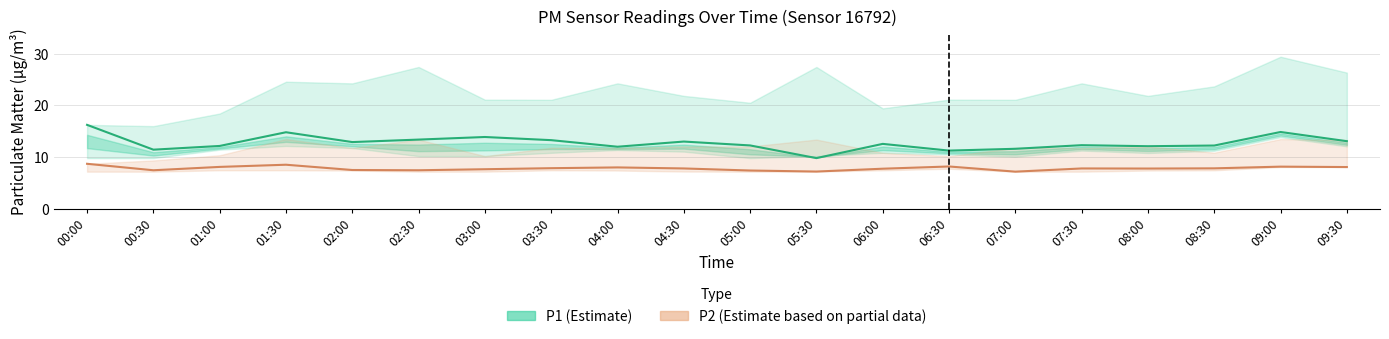

Is it true that P2 (Partial Estimate) equals 13.1 at 04:30?

False